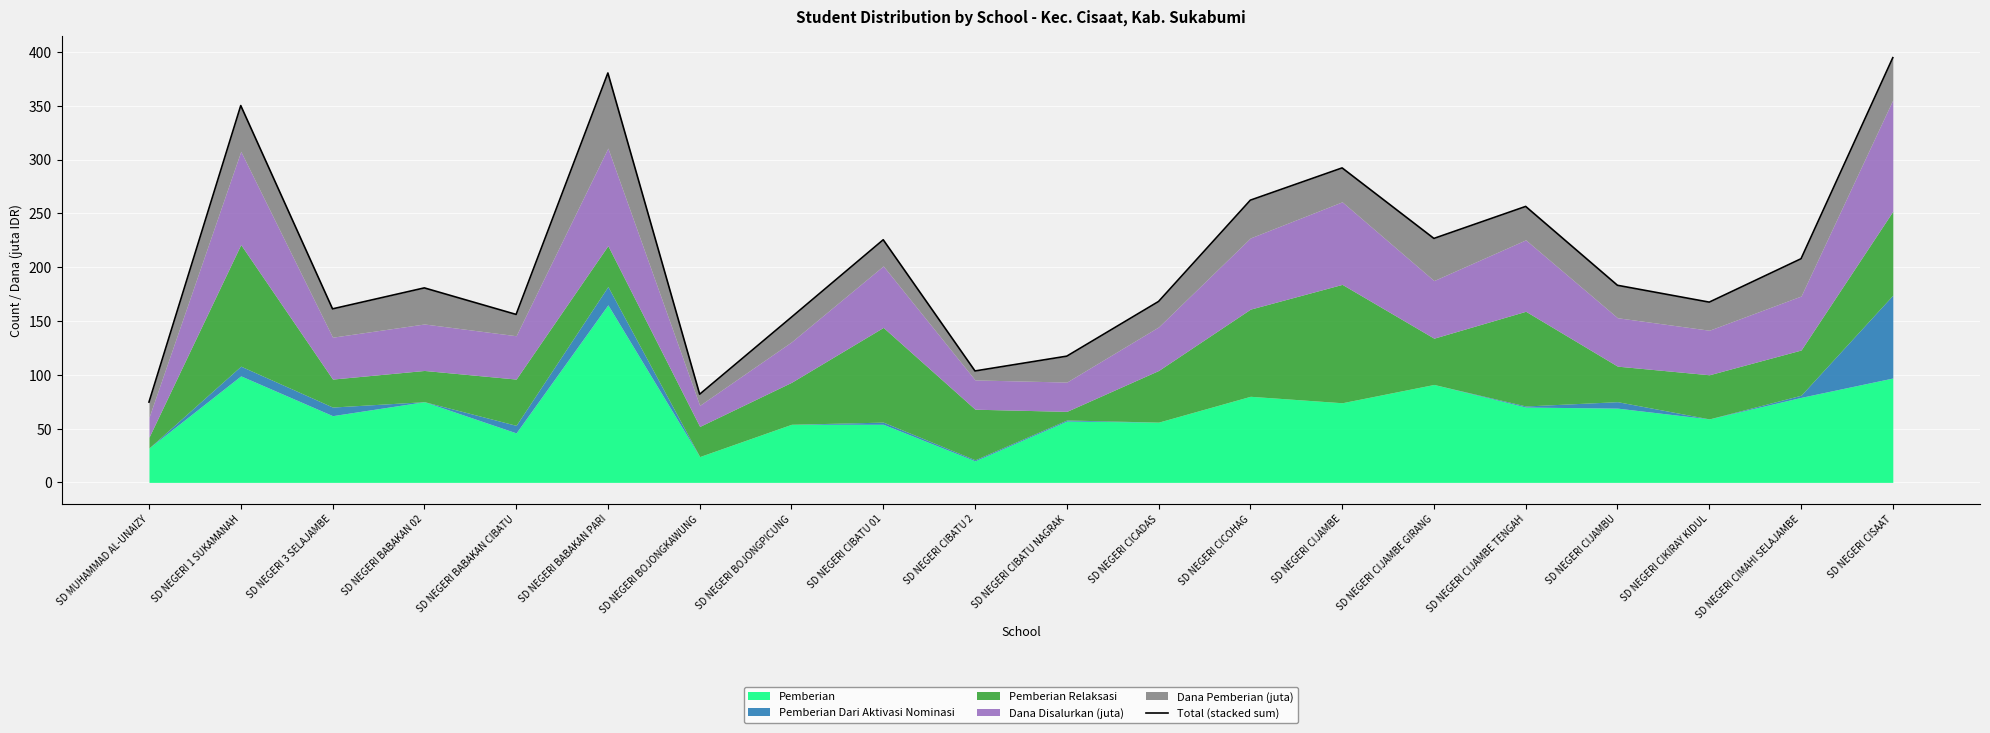

What is the difference between the values at SD NEGERI BOJONGKAWUNG and SD NEGERI 3 SELAJAMBE?

79.3